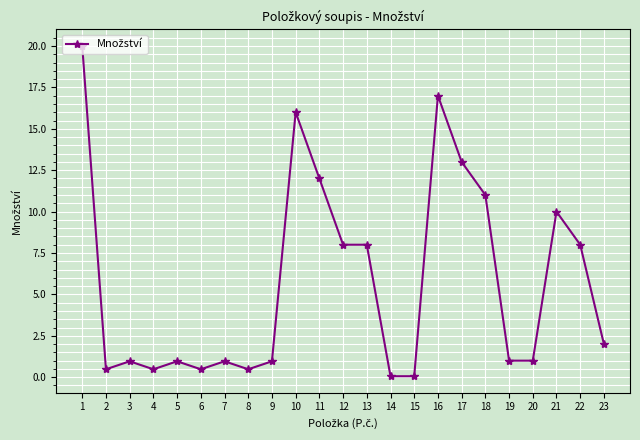

Read the value at 14.

0.1